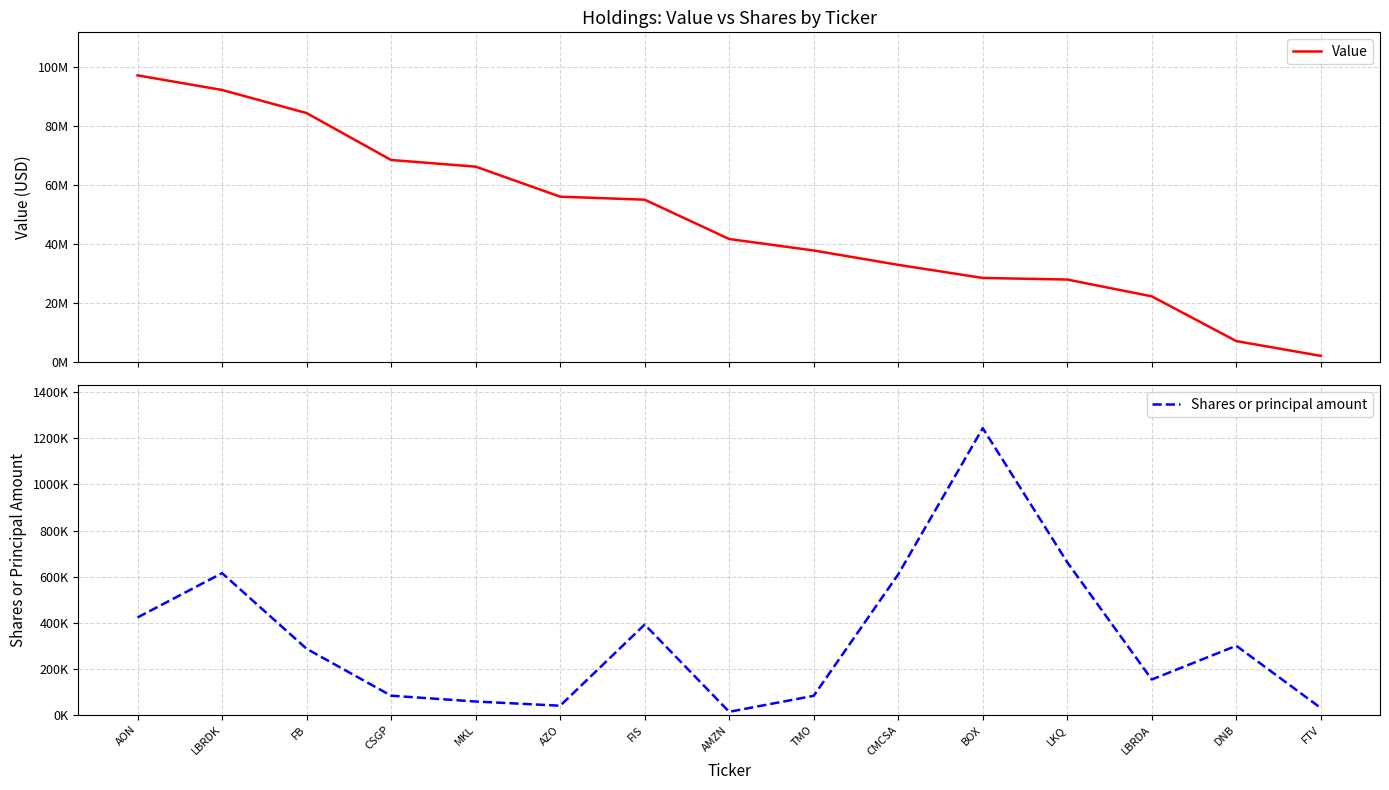

List the series in order of their peak value, lowest first.

Shares or principal amount, Value